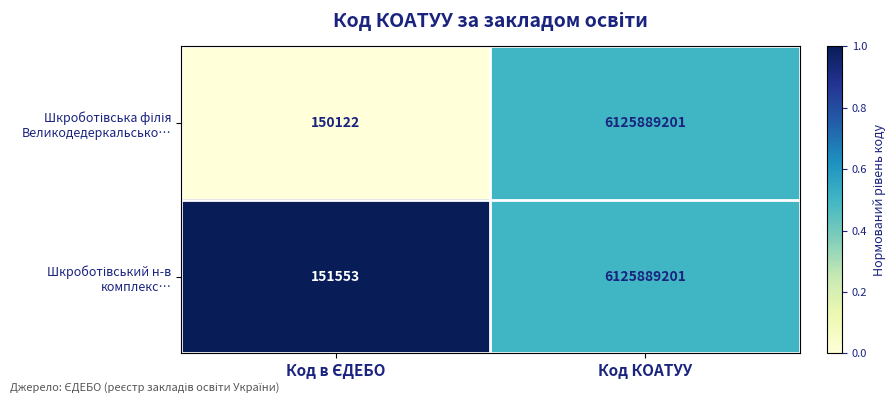

What is the maximum value shown in the chart?

6125889201